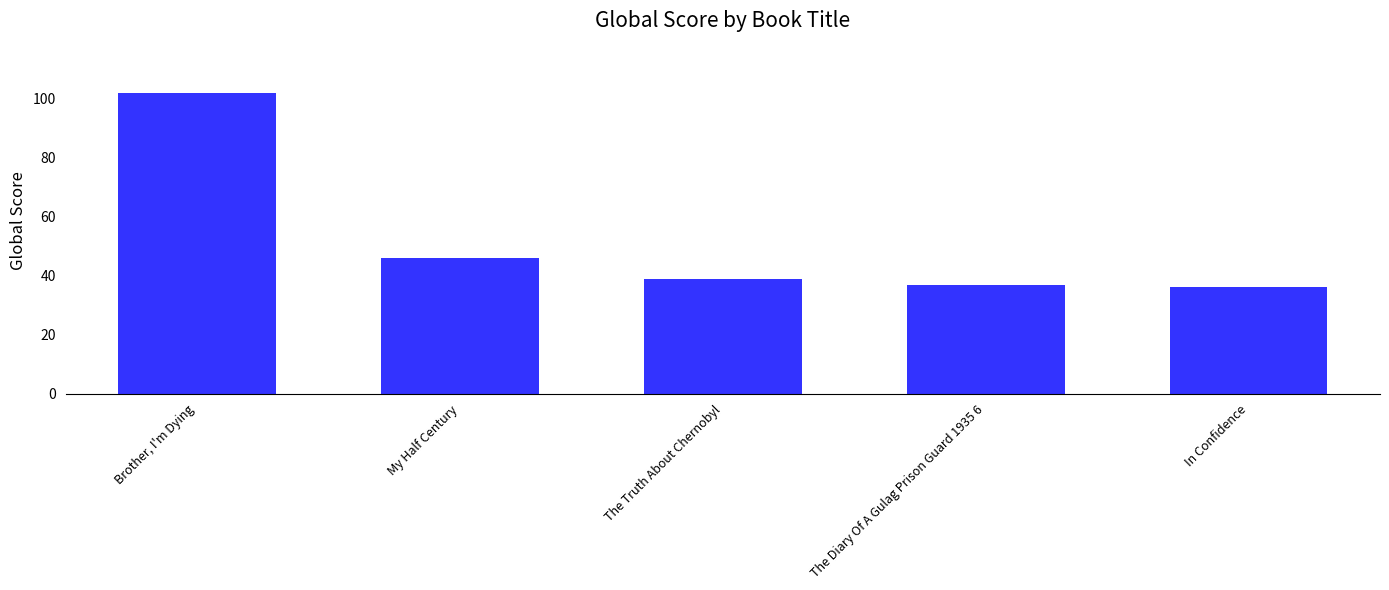

Where does the data first go above 39?

Brother, I'm Dying